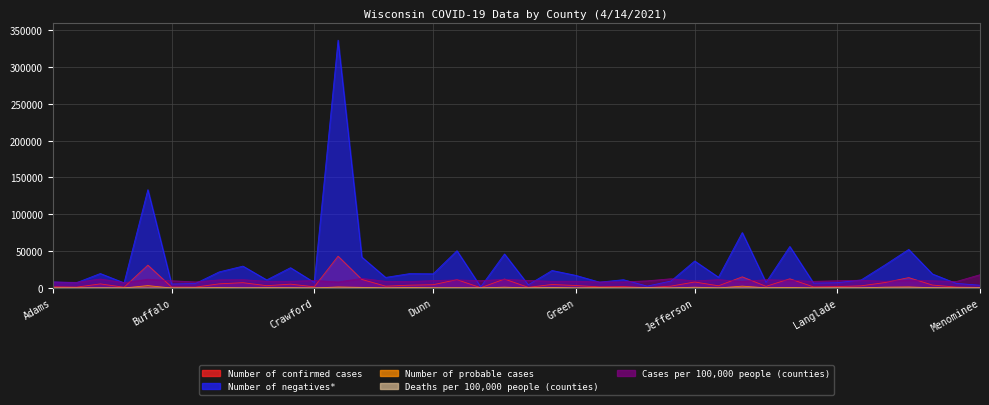

At which label is Deaths per 100,000 people (counties) closest to 200?

Lincoln